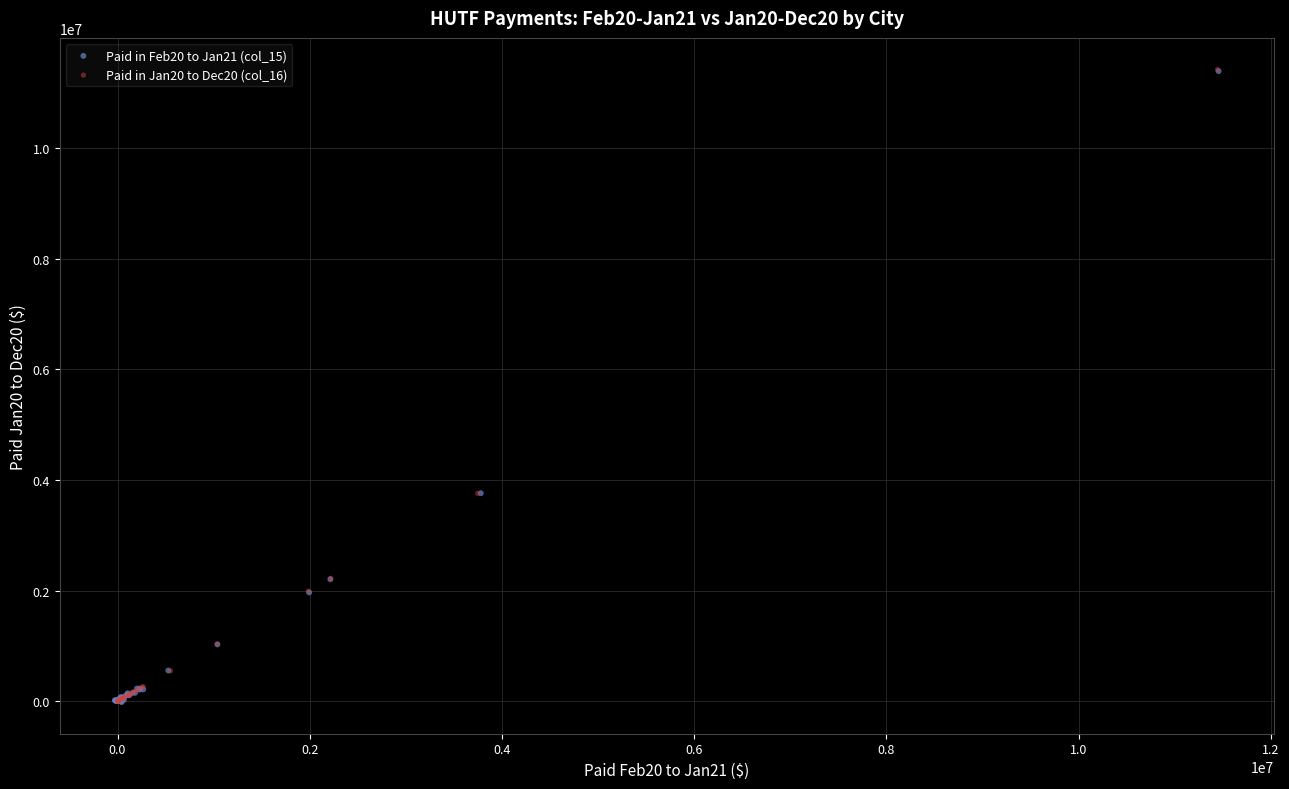

Which series has the widest spread of Y values?

Paid in Jan20 to Dec20 (col_16)